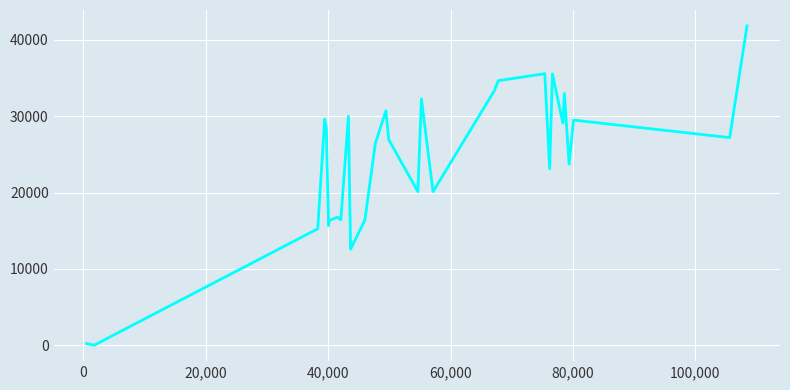

How many points are lower than both their immediate neighbors (excluding endpoints)?

10